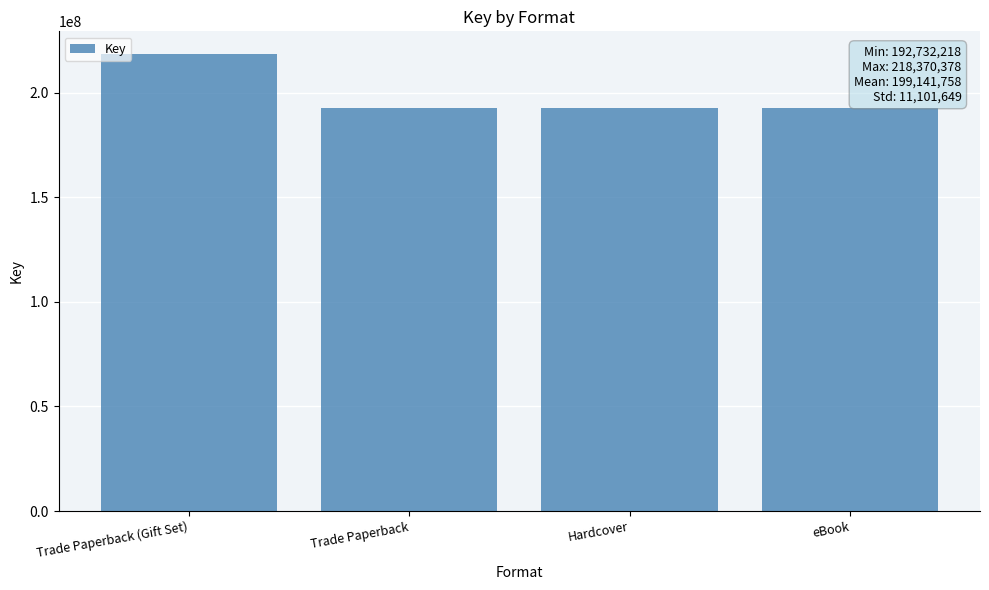

The value at Trade Paperback is 85010535. True or false?

False